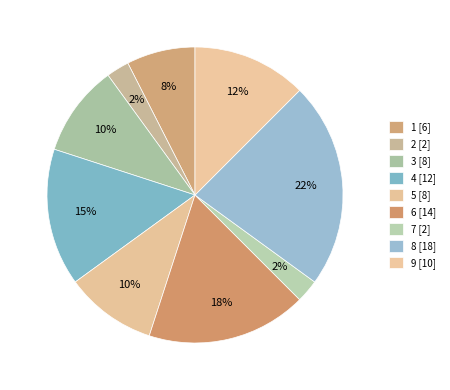

Count the number of slices in the pie.

9